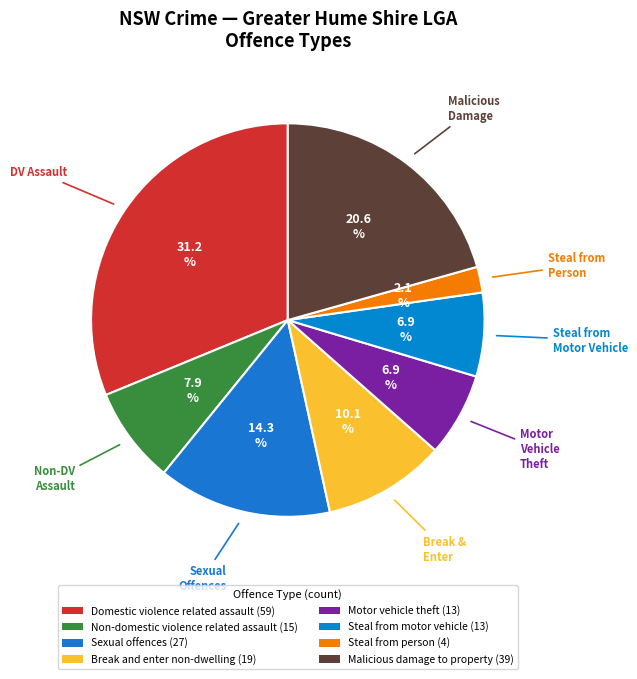

What percentage is the Non-domestic violence related assault slice, to the nearest percent?

8%